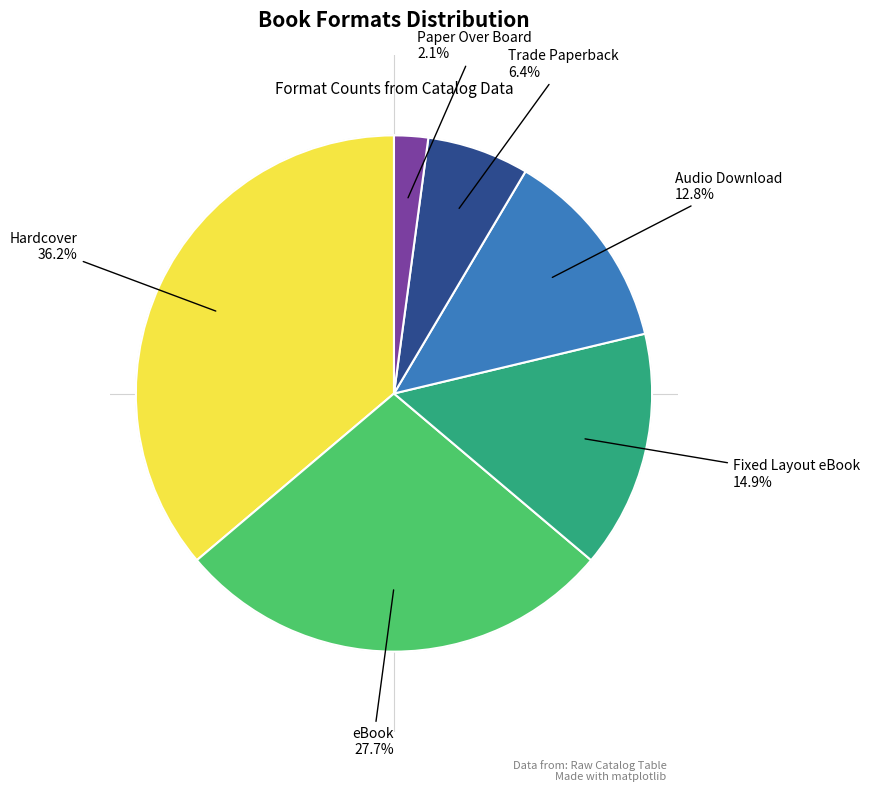

How many segments does this pie chart have?

6